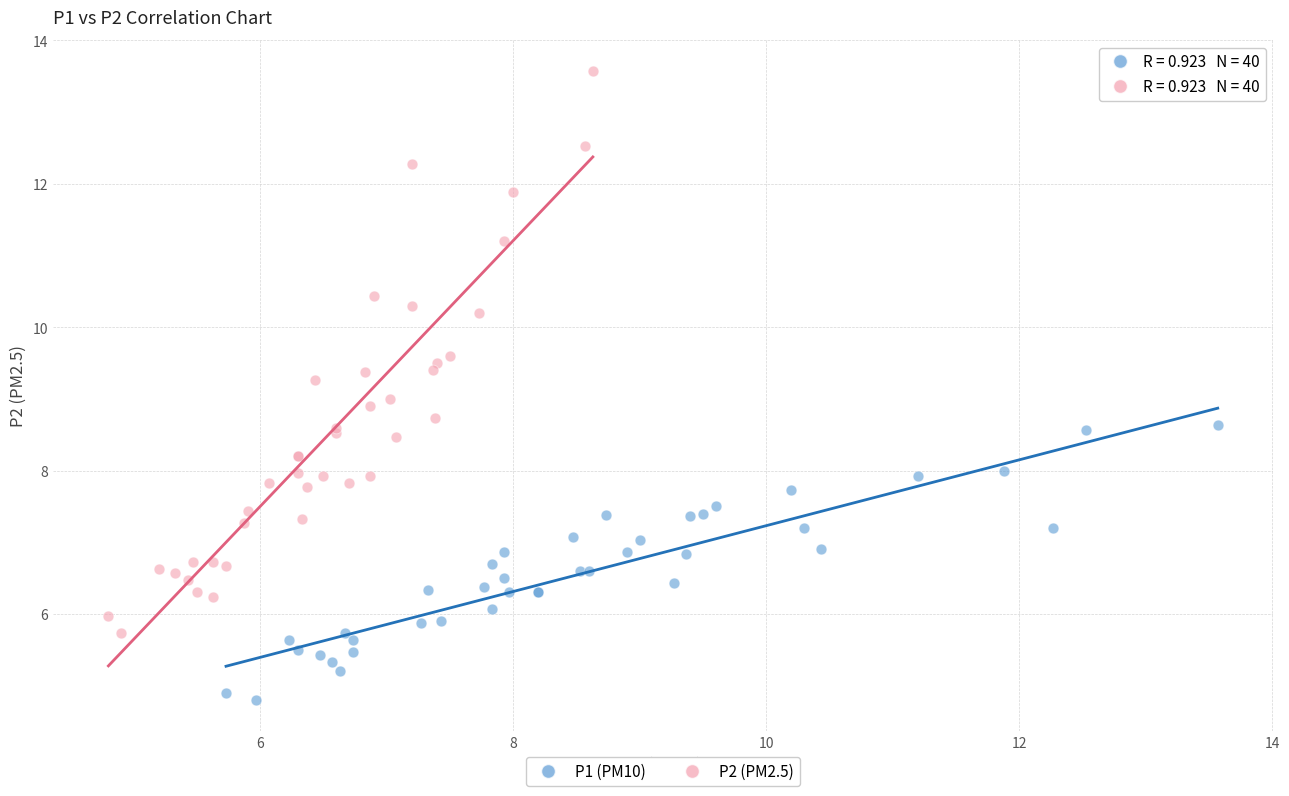

Which series has the largest Y range (max minus min)?

P2 (PM2.5)